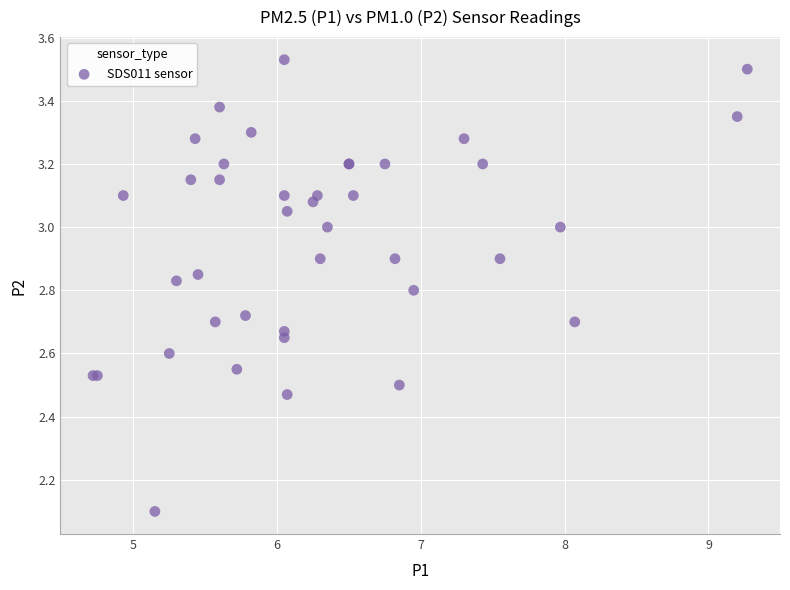

What Y value in the scatter plot is closest to 2?

2.1